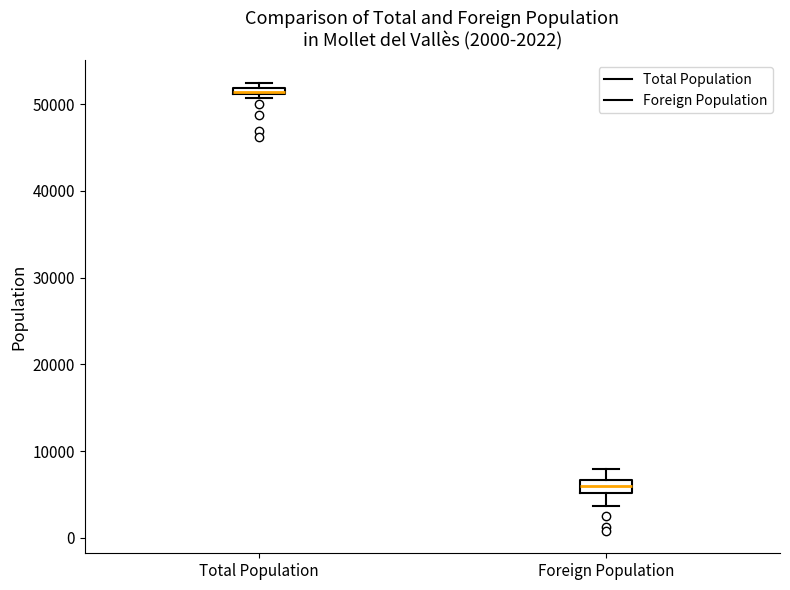

Which box has the highest median line?

Total Population